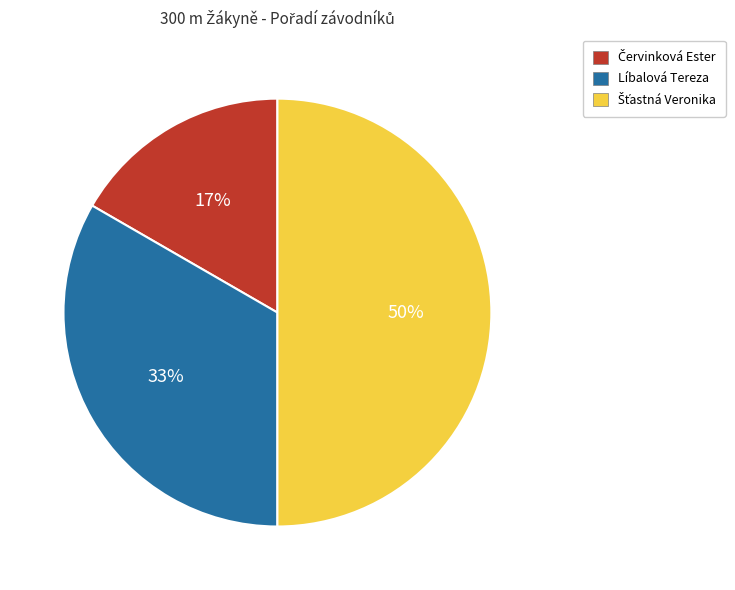

The Líbalová Tereza slice represents 23% of the pie. True or false?

False